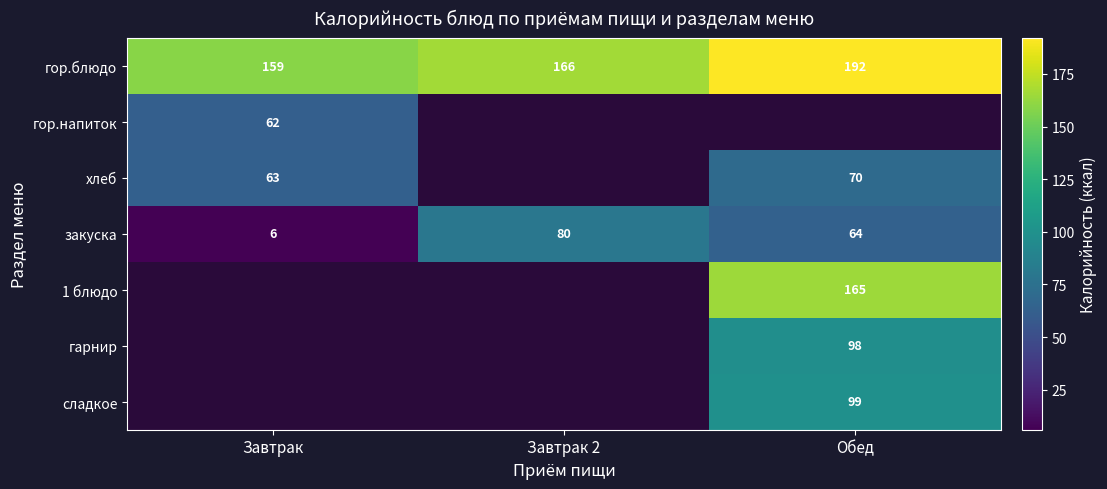

Is the value of гор.блюдо at Завтрак greater than the value of закуска at Завтрак 2?

Yes